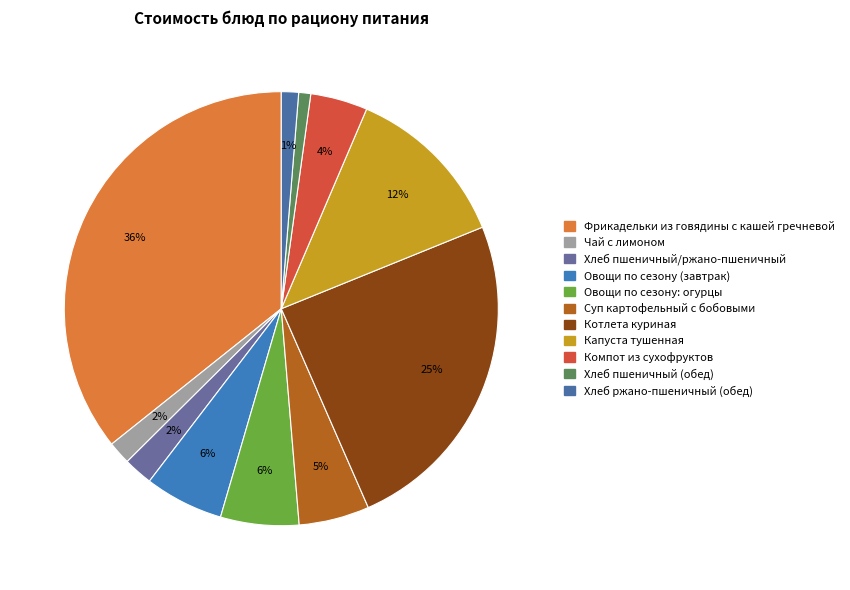

The Фрикадельки из говядины с кашей гречневой slice represents 36% of the pie. True or false?

True